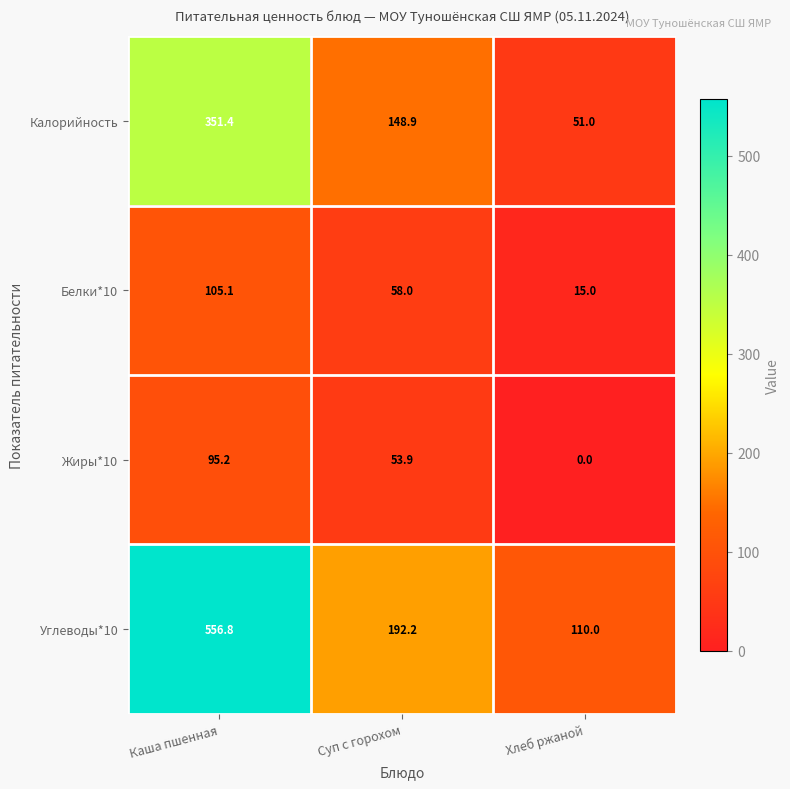

Is it true that Жиры*10 equals 53.9 at Суп с горохом?

True